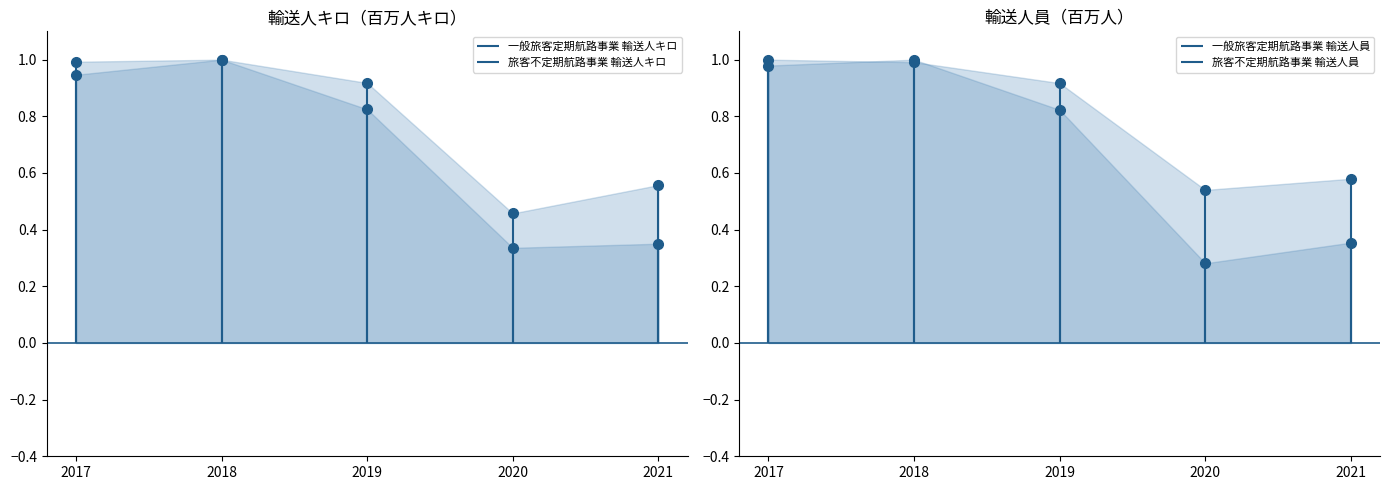

After their last crossing, which series has the higher values: 旅客不定期航路事業 輸送人キロ or 一般旅客定期航路事業 輸送人員?

一般旅客定期航路事業 輸送人員